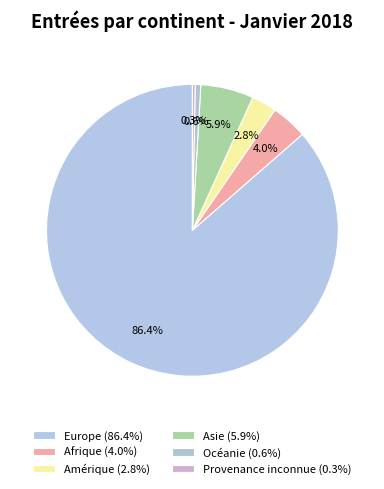

How many slices are in this pie chart?

6